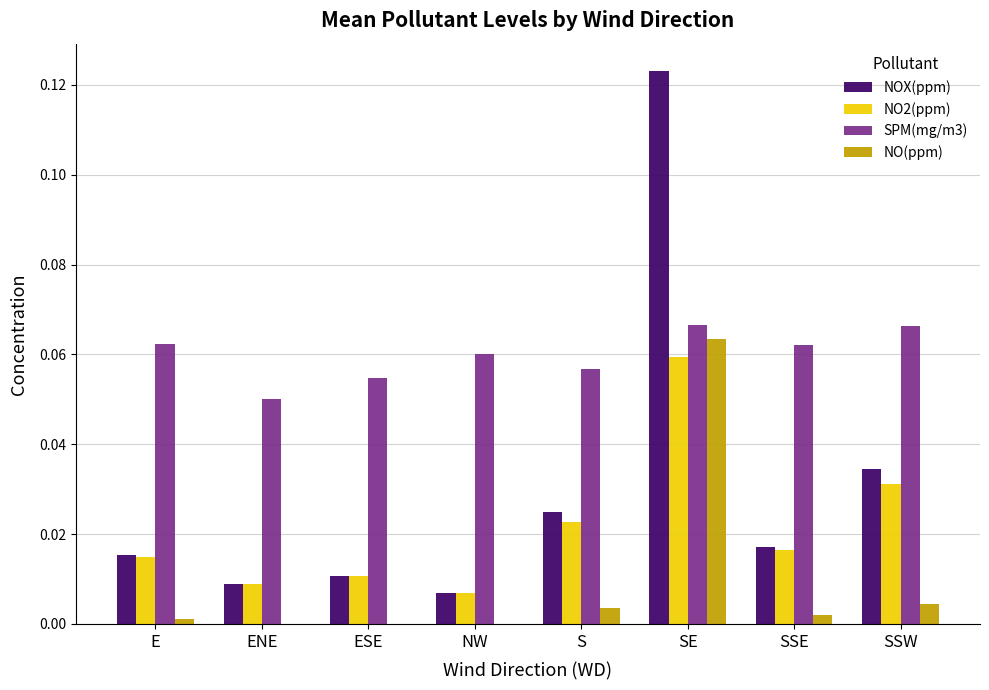

True or false: NO(ppm) has a value of 0.0 at ESE.

True